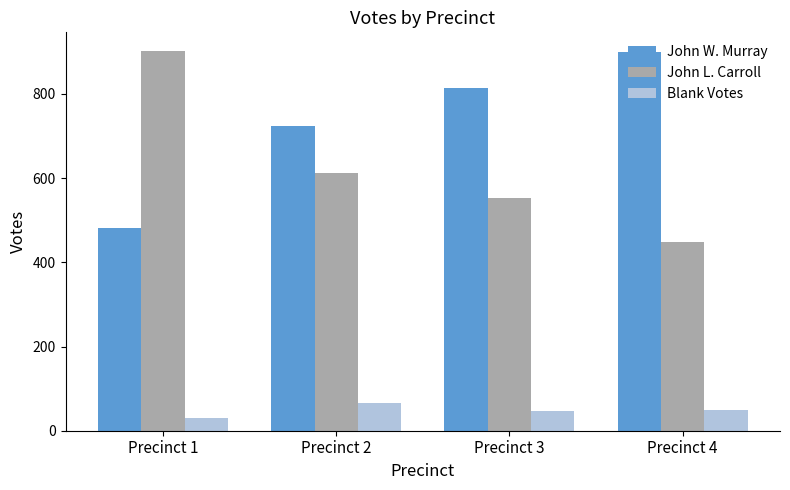

What are all the series names shown in the legend?

John W. Murray, John L. Carroll, Blank Votes